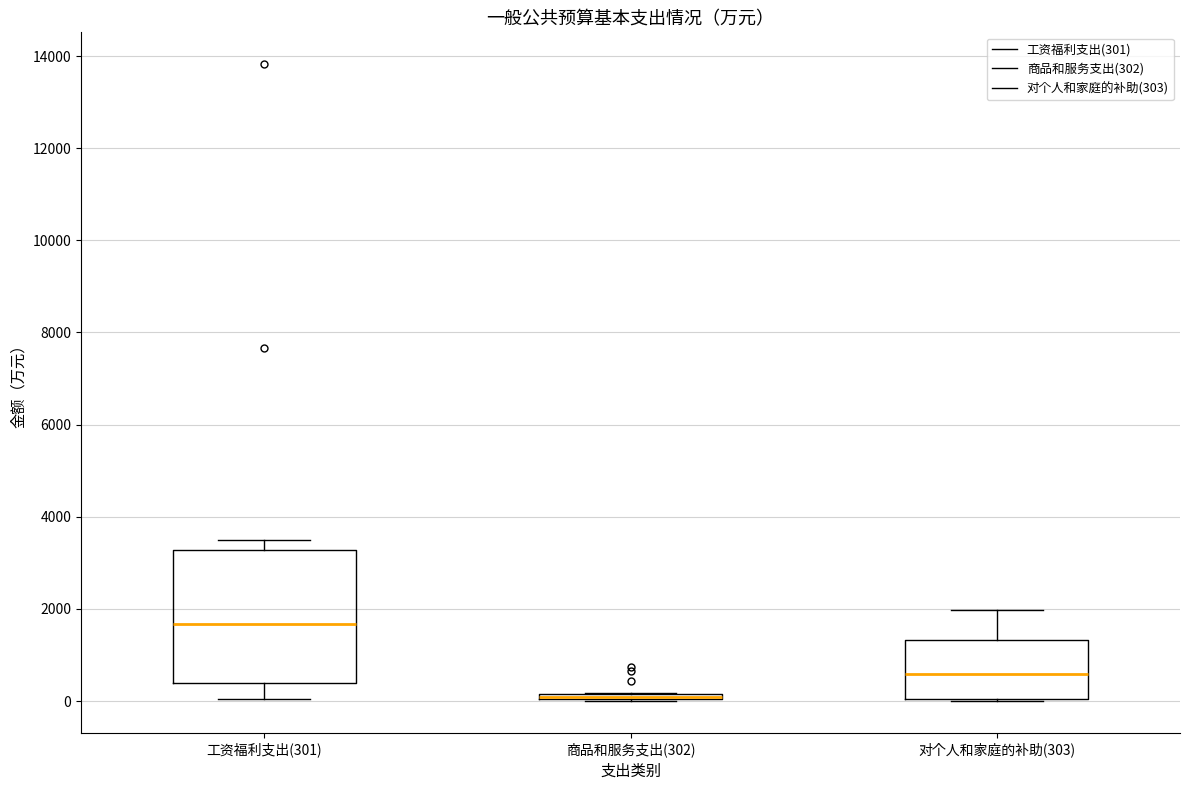

Where is the upper edge of the box for 对个人和家庭的补助(303) on the y-axis? The values are not printed on the chart, so give them approximately, as read against the axis.

1400